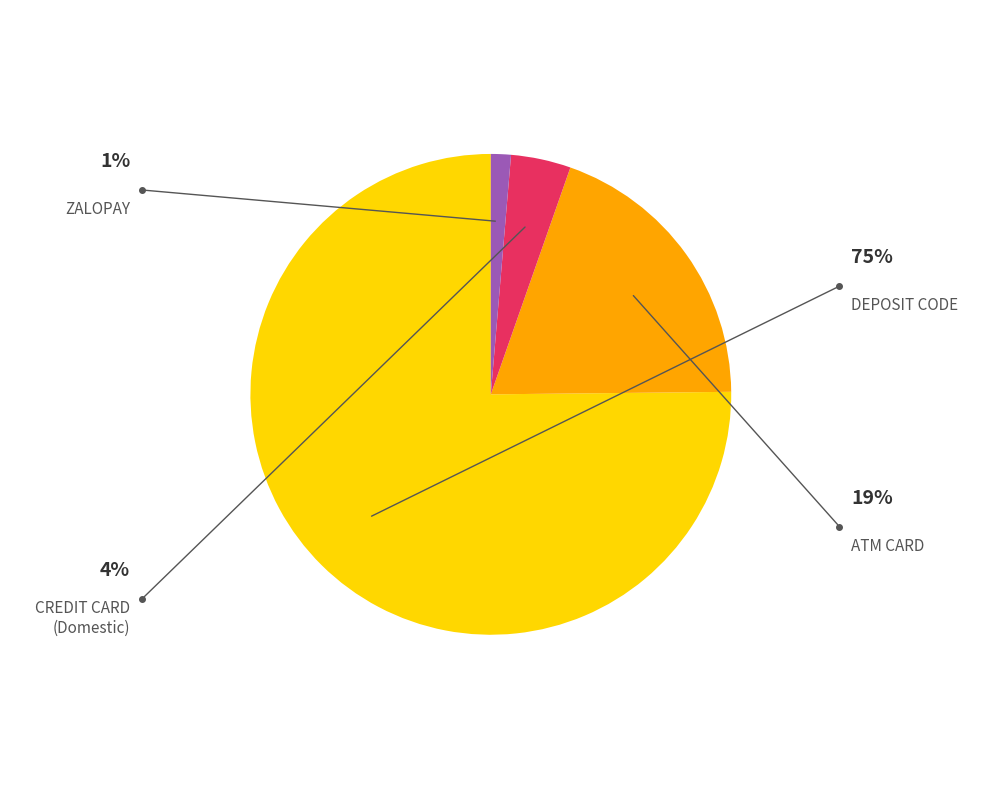

Does any single category account for the majority?

Yes